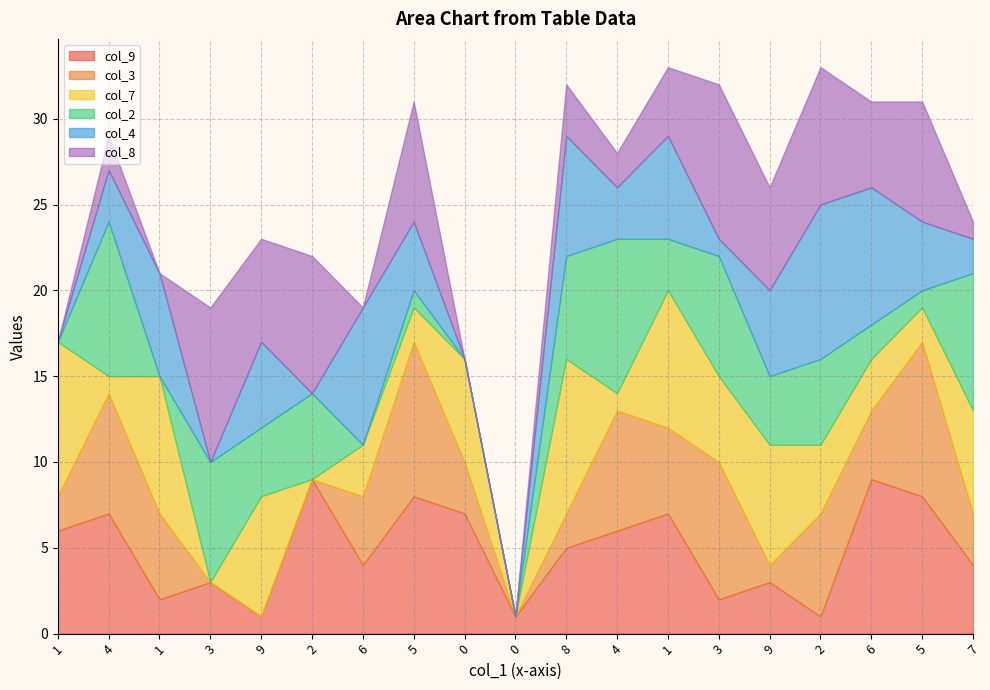

Reading right to left, what are all the values shown in this chart?

col_9: 4	8	9	1	3	2	7	6	5	1	7	8	4	9	1	3	2	7	6
col_3: 3	9	4	6	1	8	5	7	2	0	3	9	4	0	0	0	5	7	2
col_7: 6	2	3	4	7	5	8	1	9	0	6	2	3	0	7	0	8	1	9
col_2: 8	1	2	5	4	7	3	9	6	0	0	1	0	5	4	7	0	9	0
col_4: 2	4	8	9	5	1	6	3	7	0	0	4	8	0	5	0	6	3	0
col_8: 1	7	5	8	6	9	4	2	3	0	0	7	0	8	6	9	0	2	0